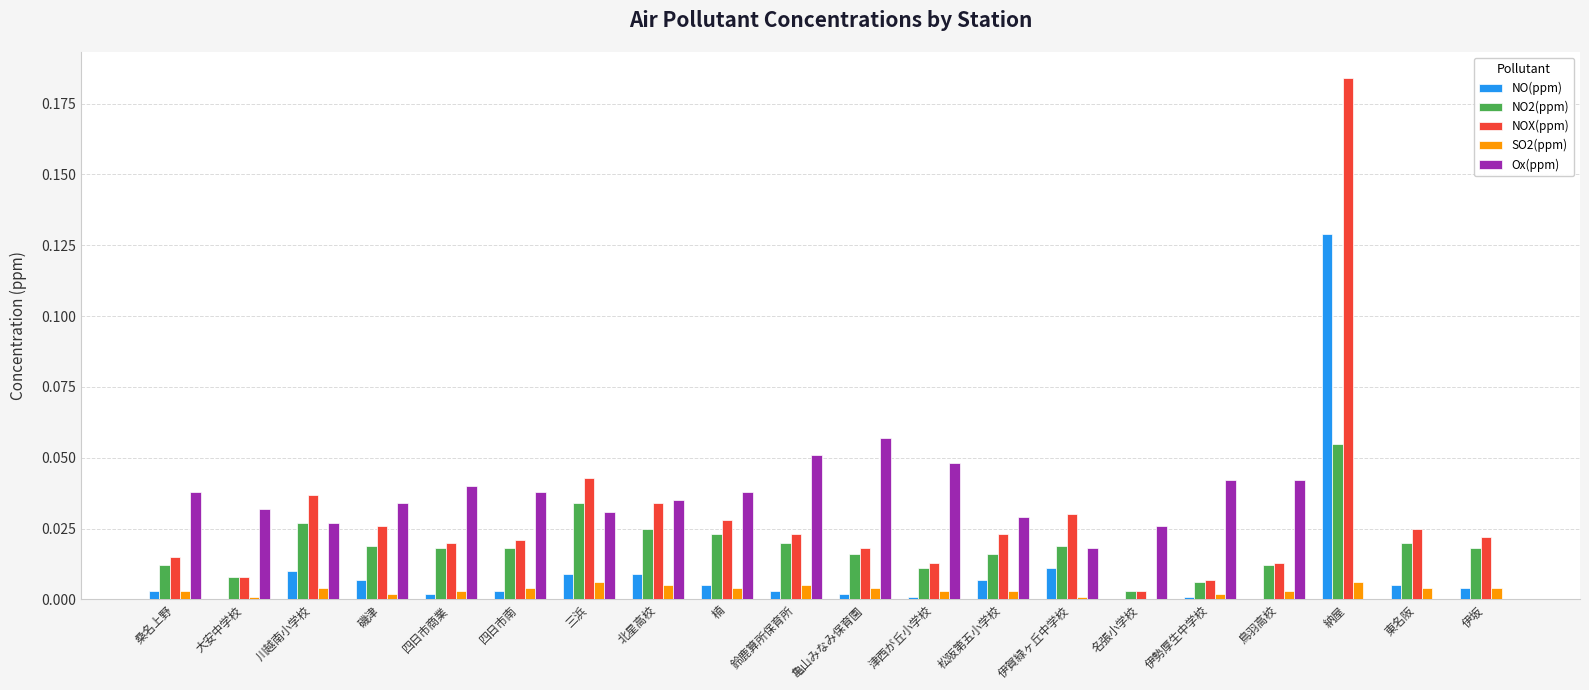

Between 津西が丘小学校 and 納屋, which series saw the biggest shift?

NOX(ppm)